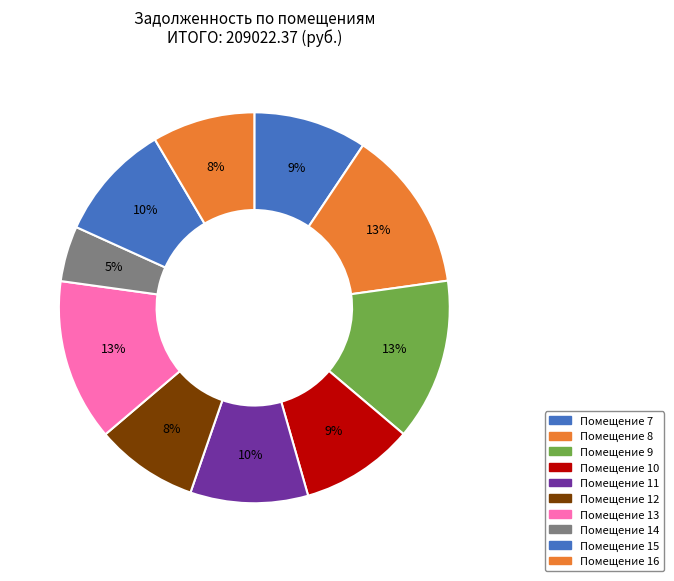

Count the number of slices in the pie.

10